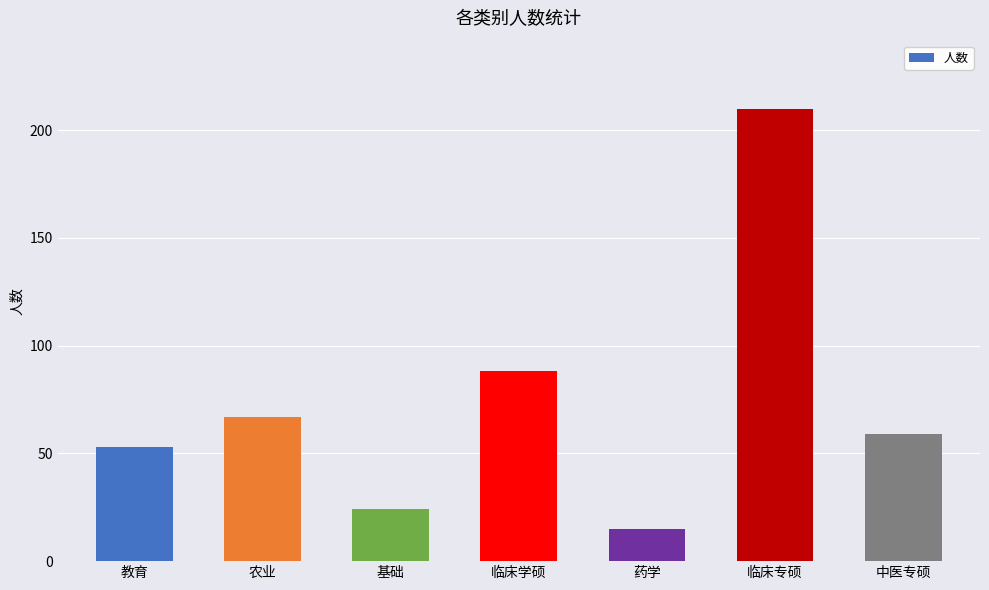

Is it true that the value at 药学 is 15?

True